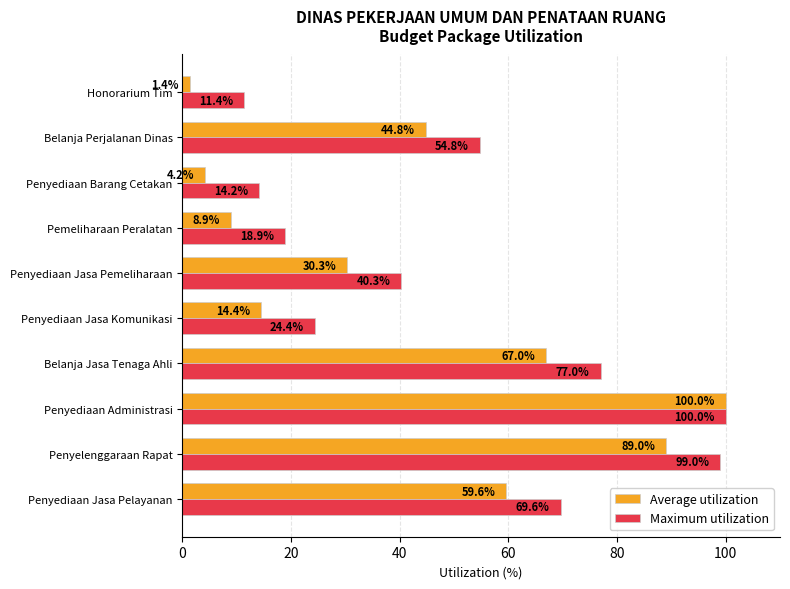

True or false: Maximum utilization has a value of 11.4 at Belanja Perjalanan Dinas.

False